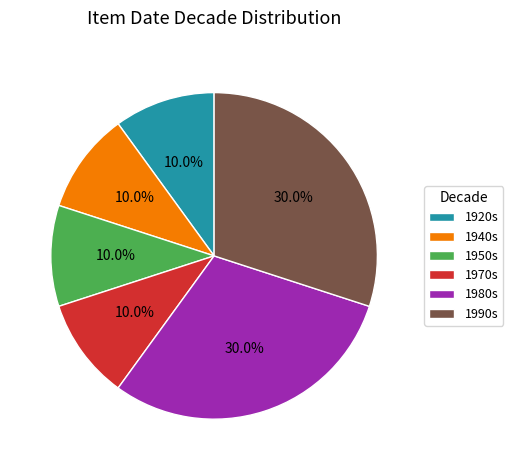

Is the sum of 1980s and 1950s greater than half?

No